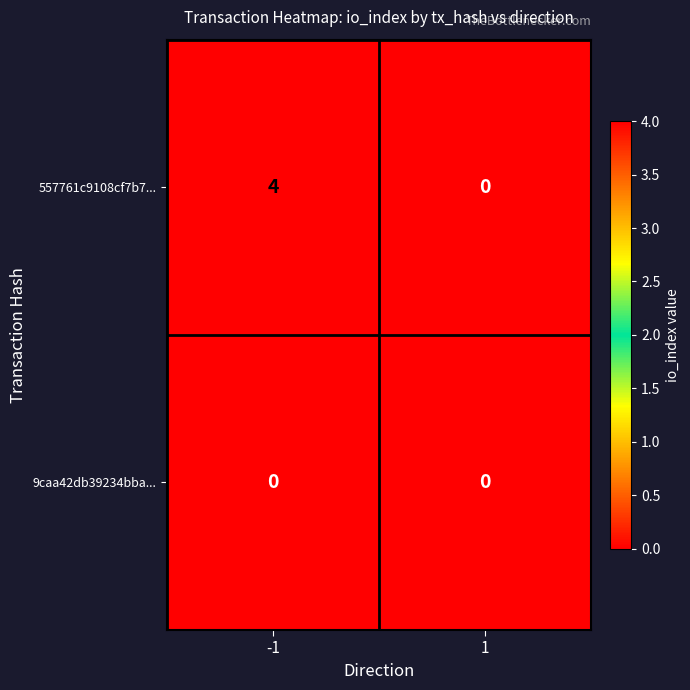

What is the highest value of the 557761c9108cf7b7... series?

4